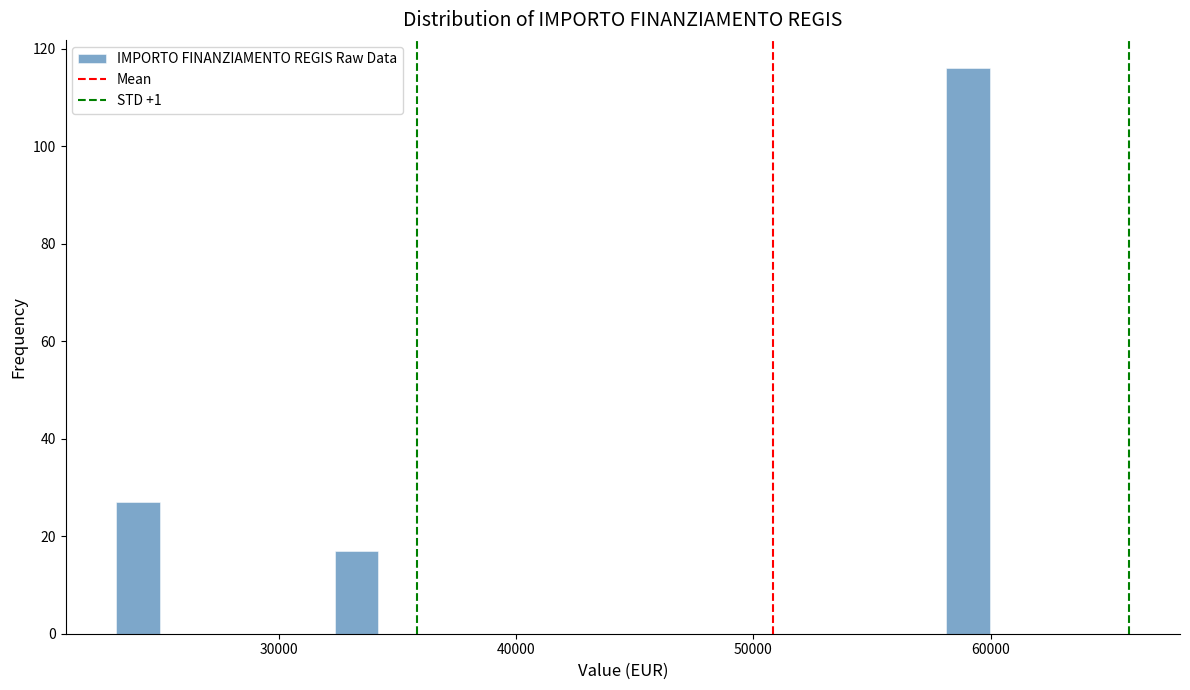

Around what value on the x-axis is the tallest bar? Give the approximate position of its centre, as read against the axis.

59000